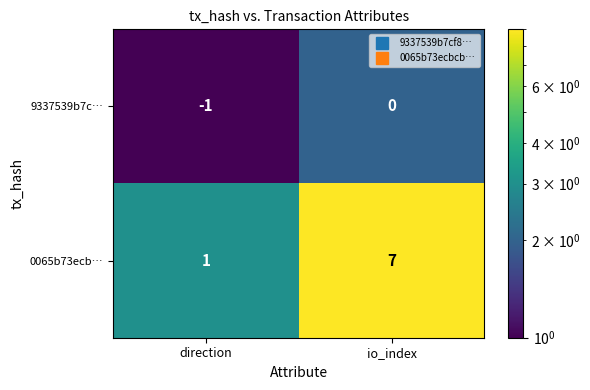

Is it true that 9337539b7c… equals 0 at io_index?

True